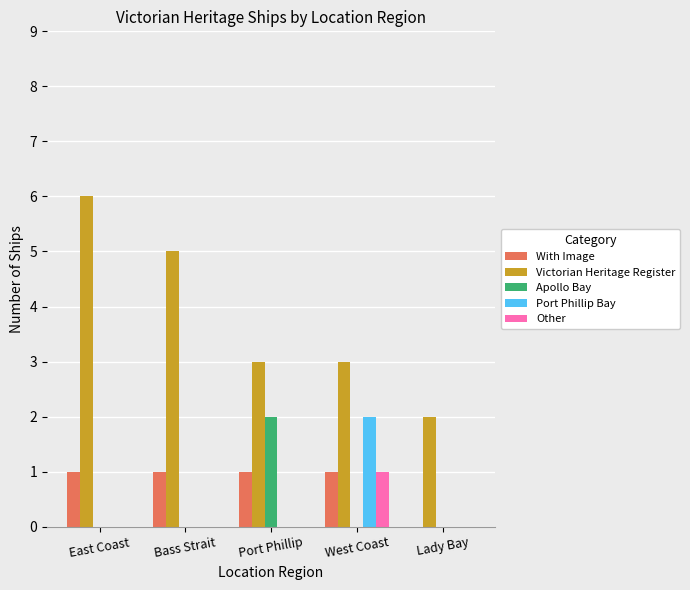

What is the spread (max minus min) of values at Port Phillip?

3